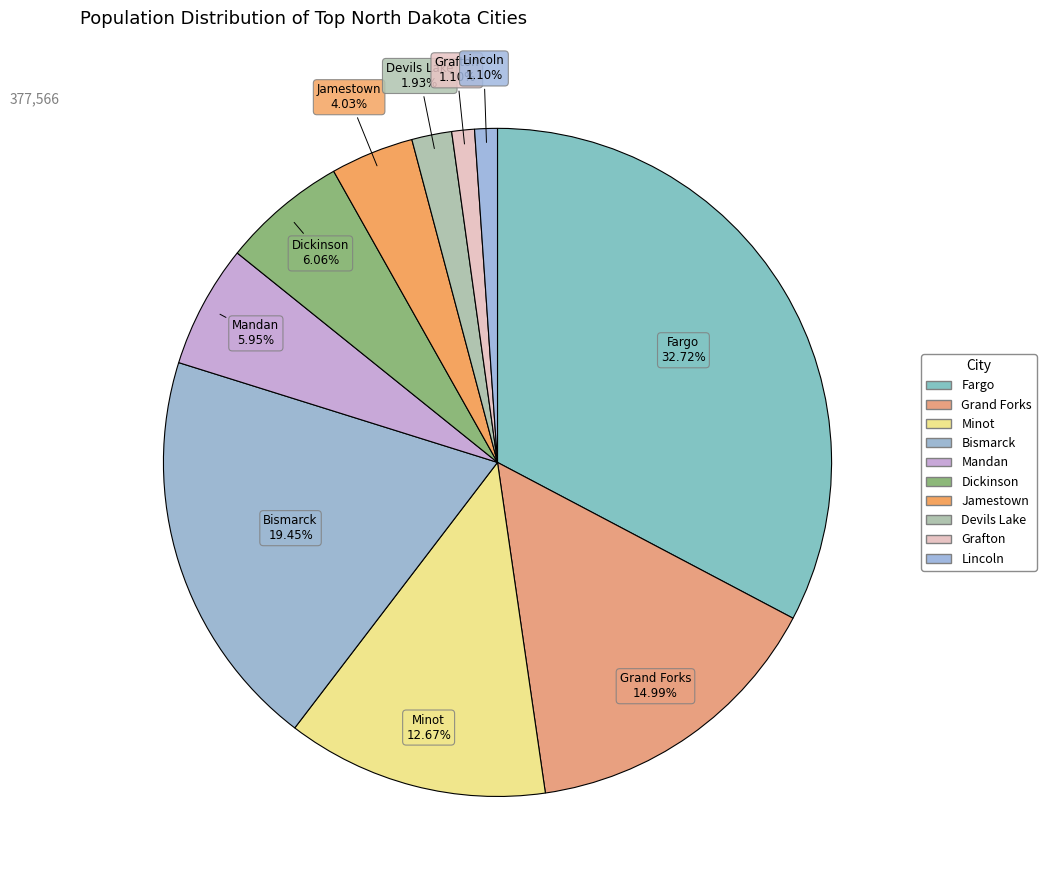

To the nearest percent, what is the difference between the largest and smallest slice percentages?

32%